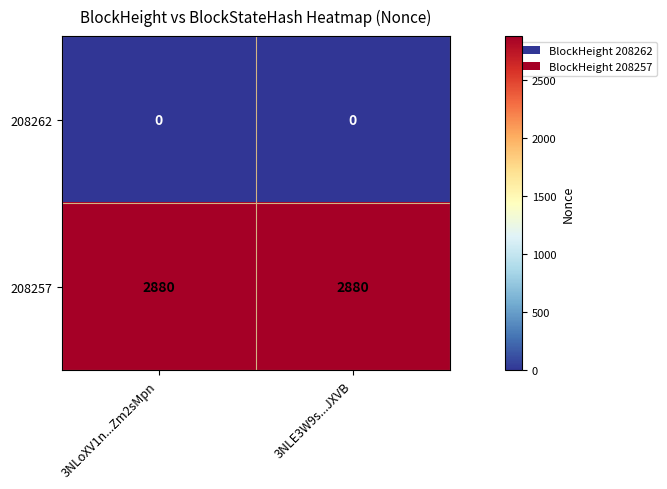

Reading left to right, extract all data points from this chart.

208262: 0	0
208257: 2880	2880